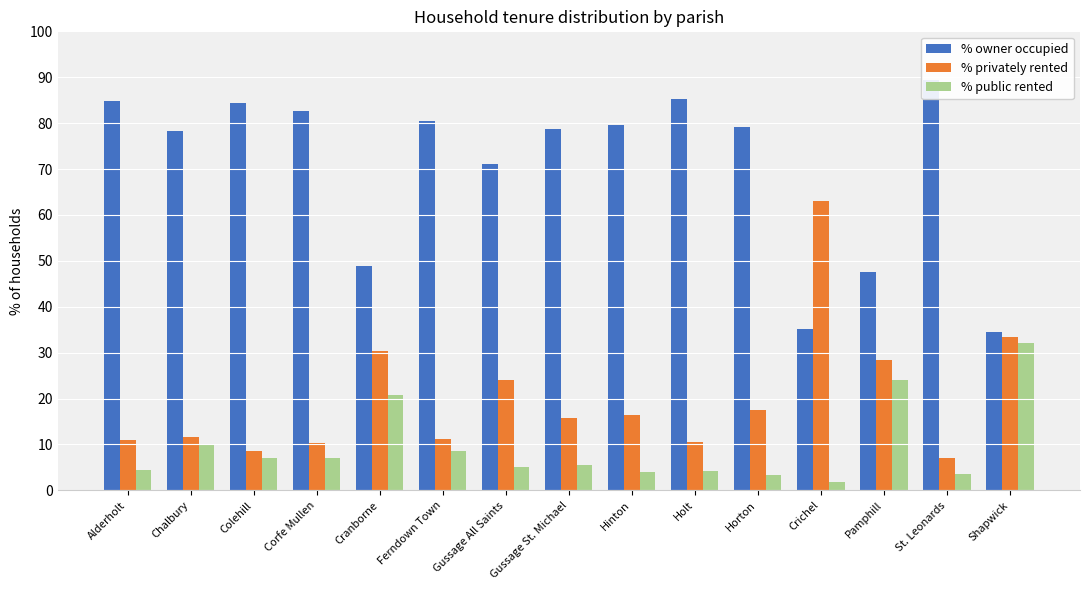

Which series has the widest spread of values?

% privately rented